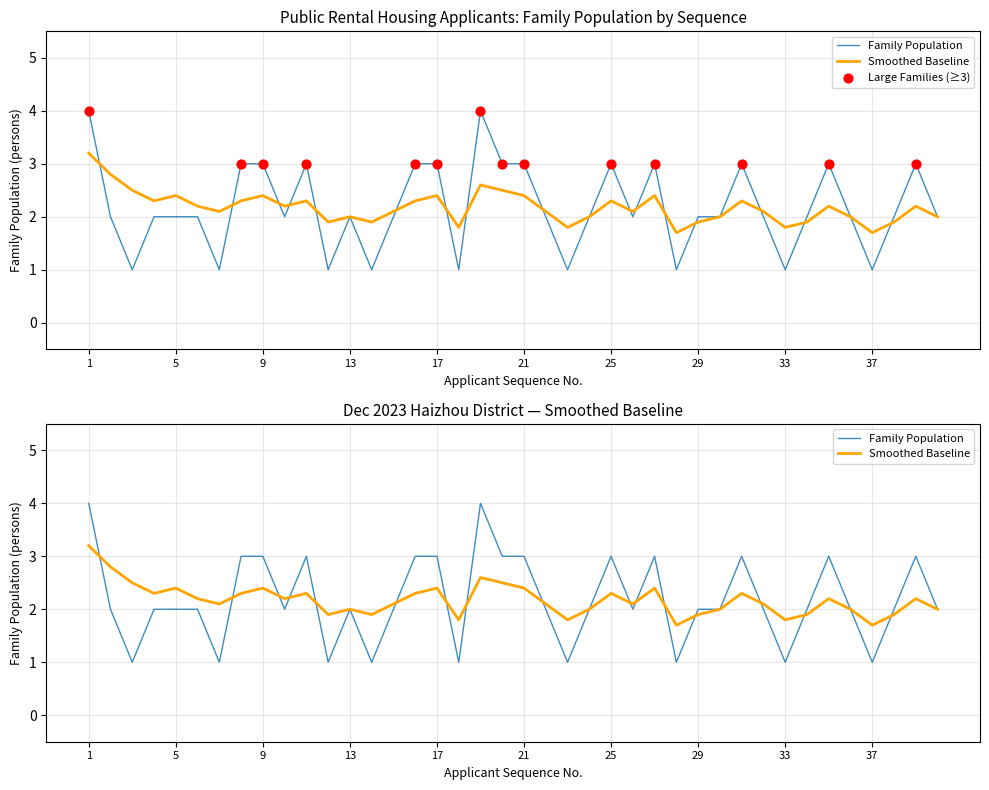

Which series has the largest total across all categories?

Family Population